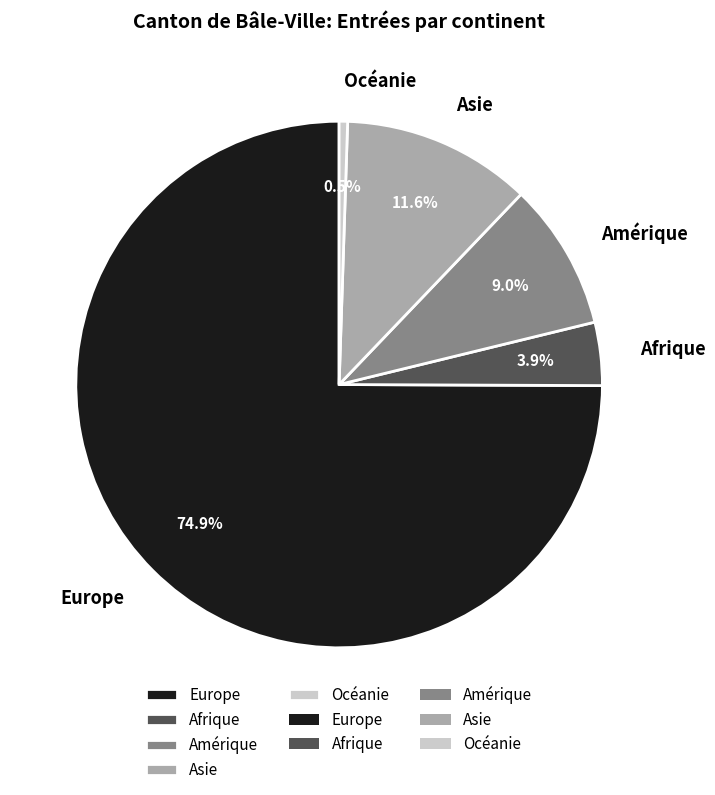

What is the smallest slice in the pie chart?

Océanie